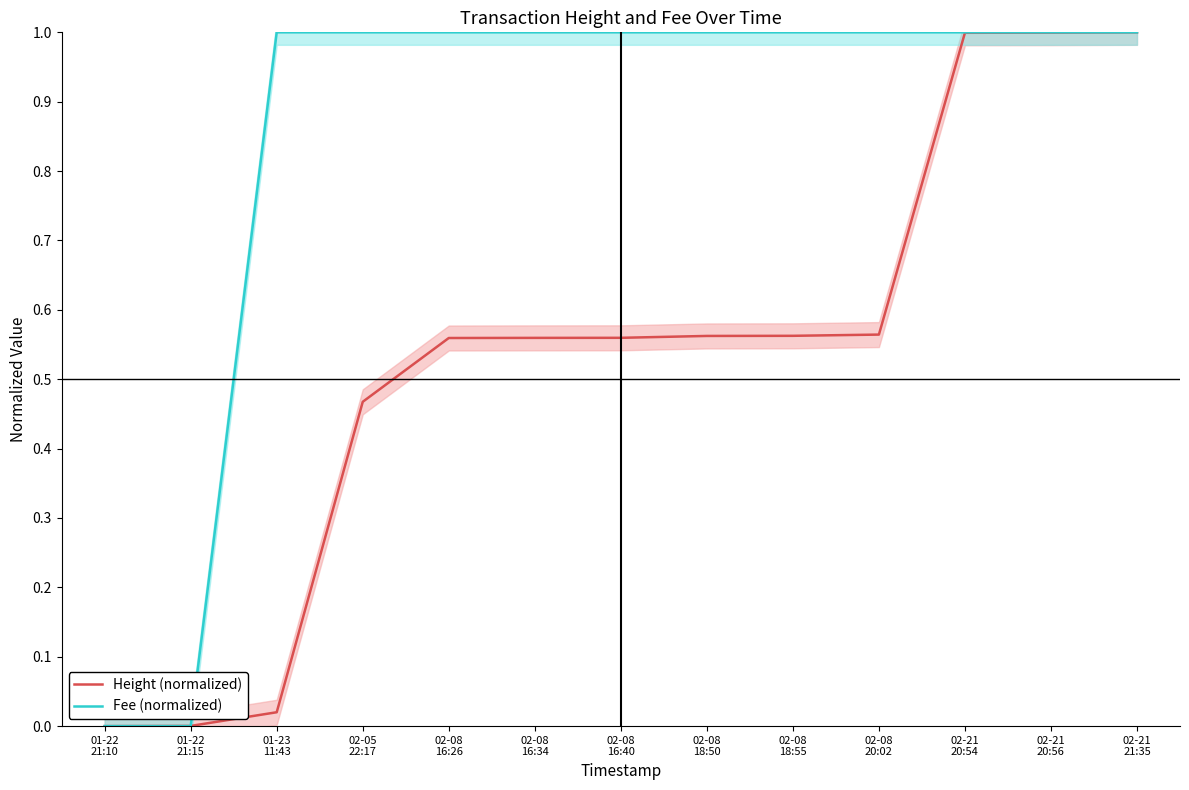

Reading left to right, what are all the values shown in this chart?

Height (normalized): 01-22
21:10=0.0	01-22
21:15=0.0	01-23
11:43=0.0	02-05
22:17=0.5	02-08
16:26=0.6	02-08
16:34=0.6	02-08
16:40=0.6	02-08
18:50=0.6	02-08
18:55=0.6	02-08
20:02=0.6	02-21
20:54=1.0	02-21
20:56=1.0	02-21
21:35=1.0
Fee (normalized): 01-22
21:10=0.0	01-22
21:15=0.0	01-23
11:43=1.0	02-05
22:17=1.0	02-08
16:26=1.0	02-08
16:34=1.0	02-08
16:40=1.0	02-08
18:50=1.0	02-08
18:55=1.0	02-08
20:02=1.0	02-21
20:54=1.0	02-21
20:56=1.0	02-21
21:35=1.0